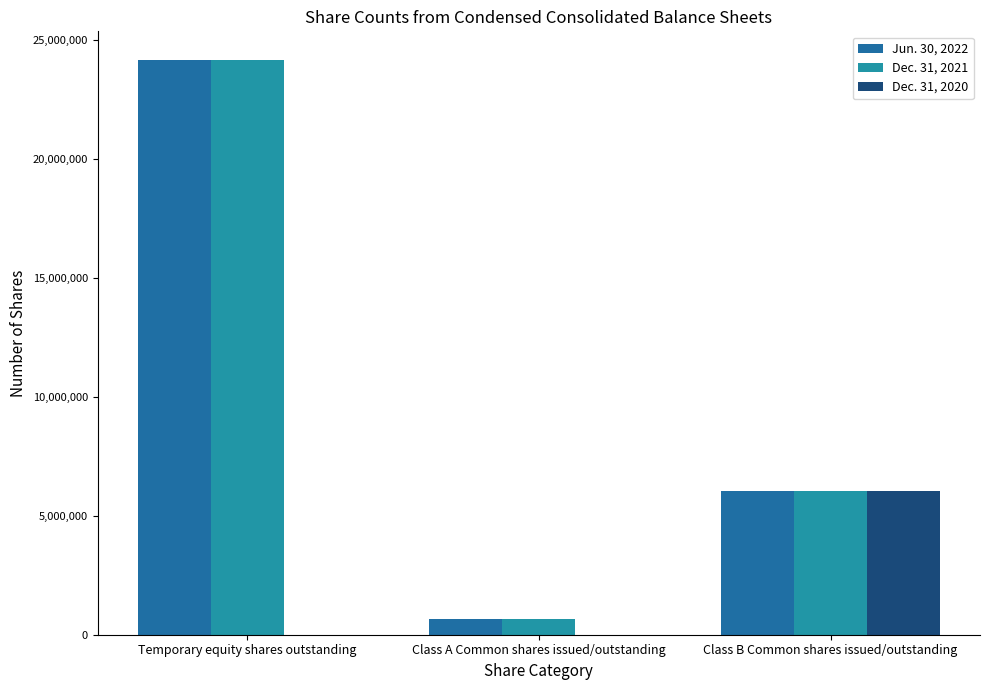

What is the difference between the maximum and minimum values in the Dec. 31, 2020 series?

6037500